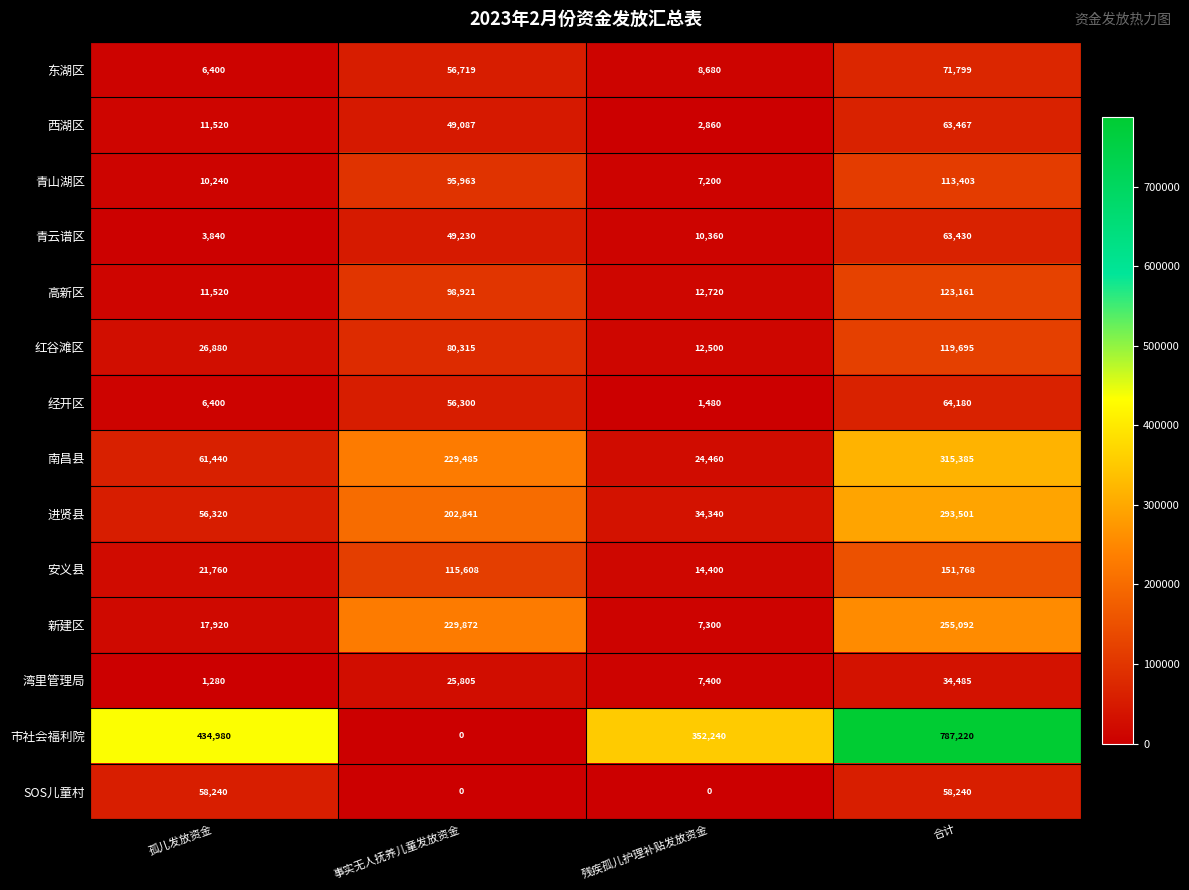

List the labels in order of 西湖区 value, smallest first.

残疾孤儿护理补贴发放资金, 孤儿发放资金, 事实无人抚养儿童发放资金, 合计